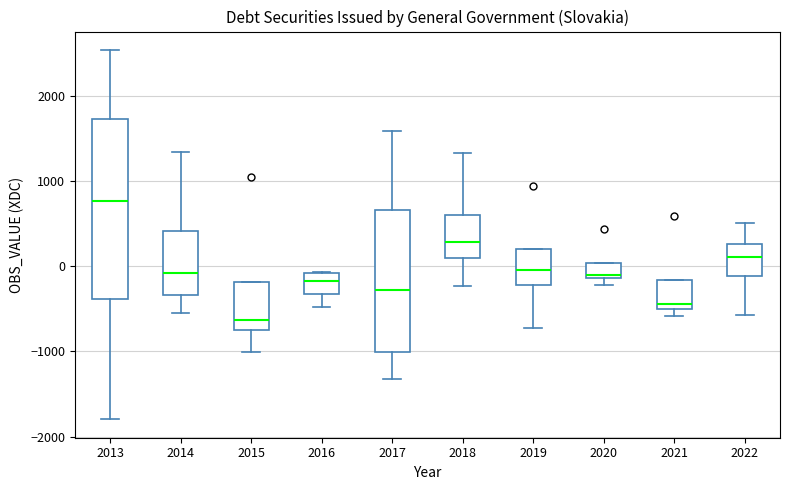

Reading left to right, read every box against the y-axis: the position of its median line, the range the box covers, and the ends of its whiskers. The values are not printed on the chart, so give them approximately, as read against the axis.

2013: median 800, box -400 to 1700, whiskers -1800 to 2500
2014: median -100, box -300 to 400, whiskers -600 to 1400
2015: median -600, box -800 to -200, whiskers -1000 to -200
2016: median -200, box -300 to -100, whiskers -500 to -100
2017: median -300, box -1000 to 700, whiskers -1300 to 1600
2018: median 300, box 100 to 600, whiskers -200 to 1300
2019: median 0, box -200 to 200, whiskers -700 to 200
2020: median -100 (just above the box's lower edge), box -100 to 0, whiskers -200 to 0
2021: median -400, box -500 to -200, whiskers -600 to -200
2022: median 100, box -100 to 300, whiskers -600 to 500